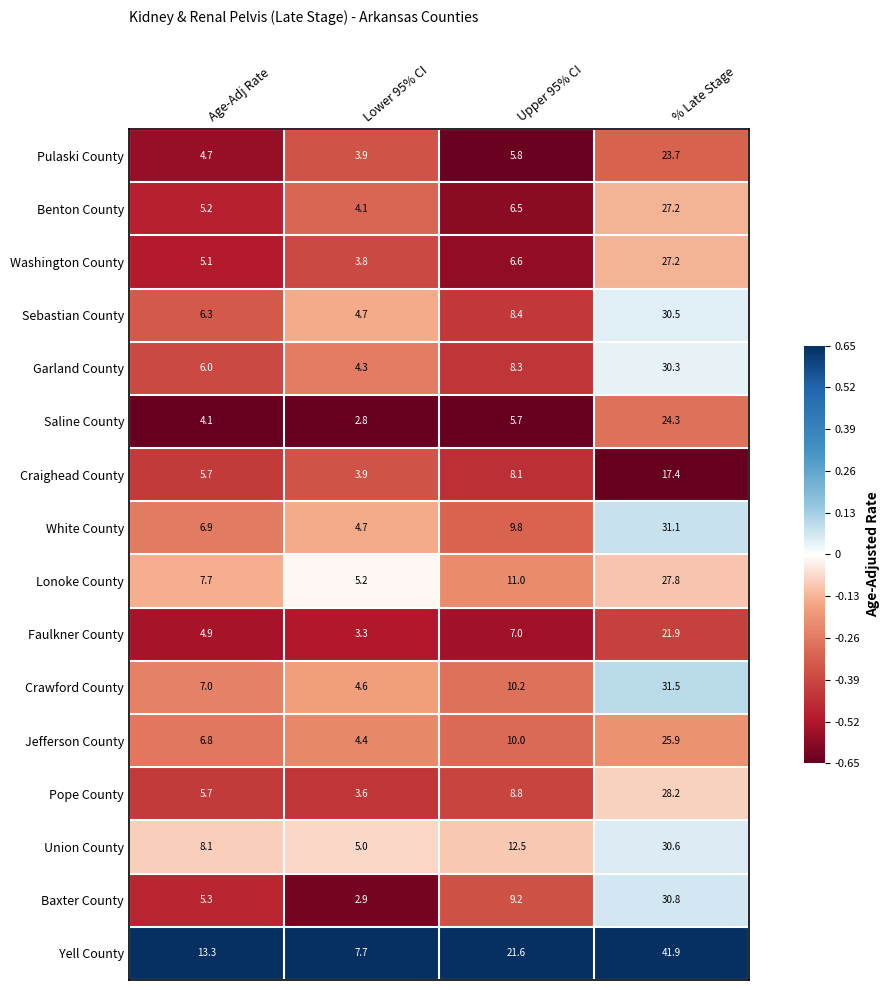

At which label does Pope County first exceed 8?

Upper 95% CI